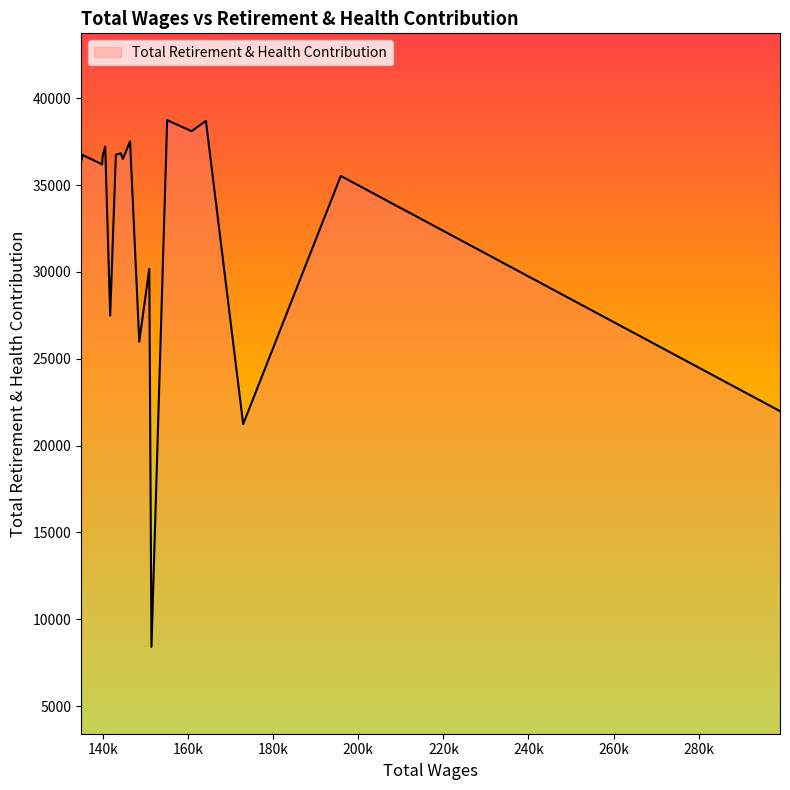

What is the smallest value displayed?

8408